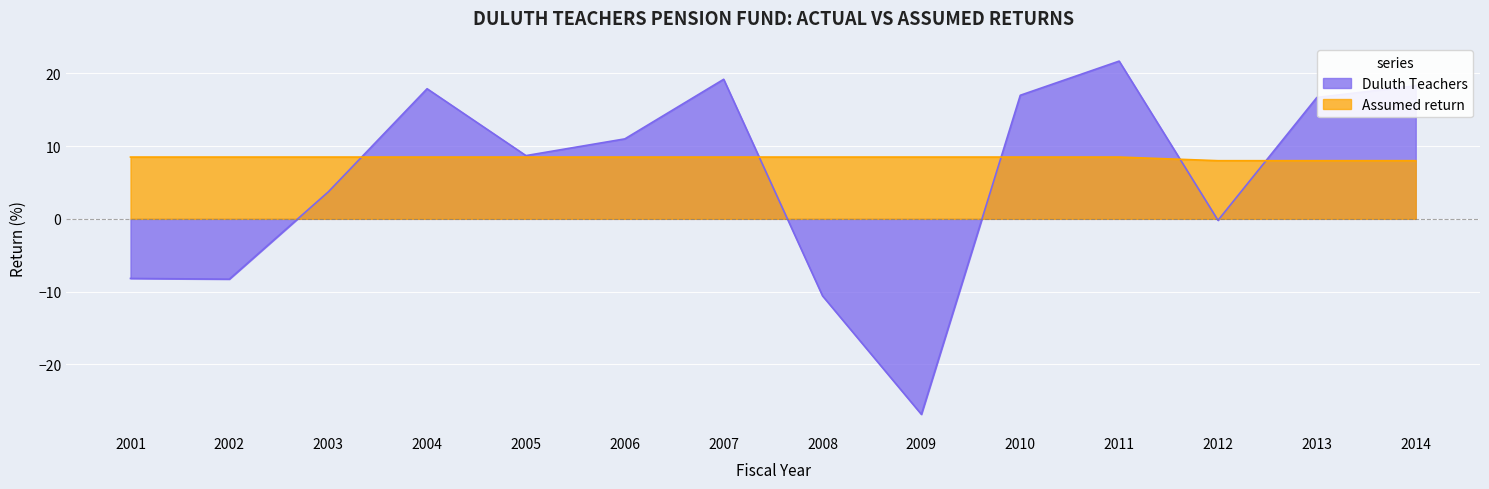

Is it true that Assumed return equals 13.5 at 2004?

False